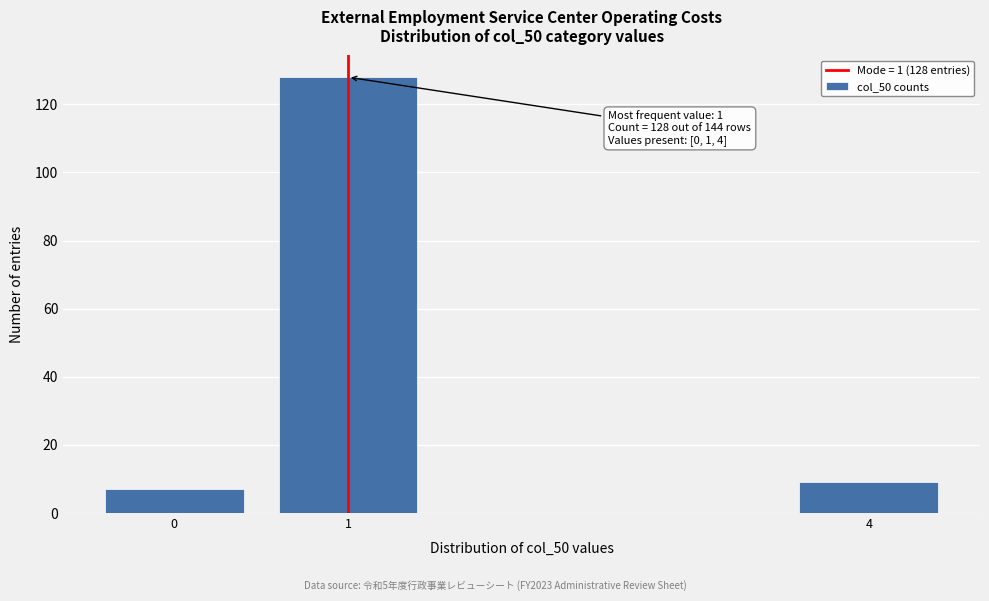

Reading left to right, transcribe all the data shown in this chart.

0=7	1=128	4=9